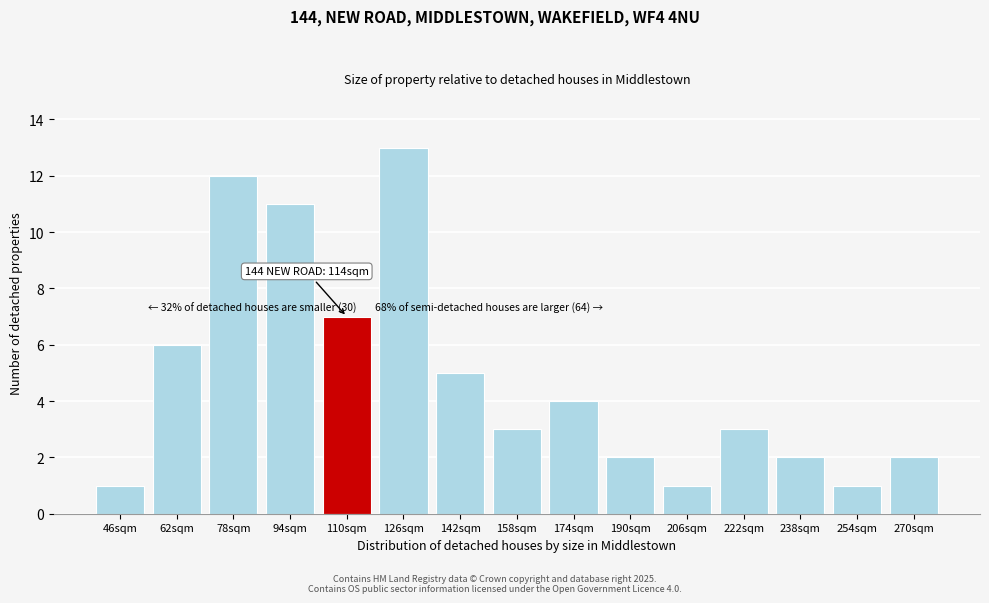

Reading left to right, transcribe all the data shown in this chart.

1	6	12	11	7	13	5	3	4	2	1	3	2	1	2